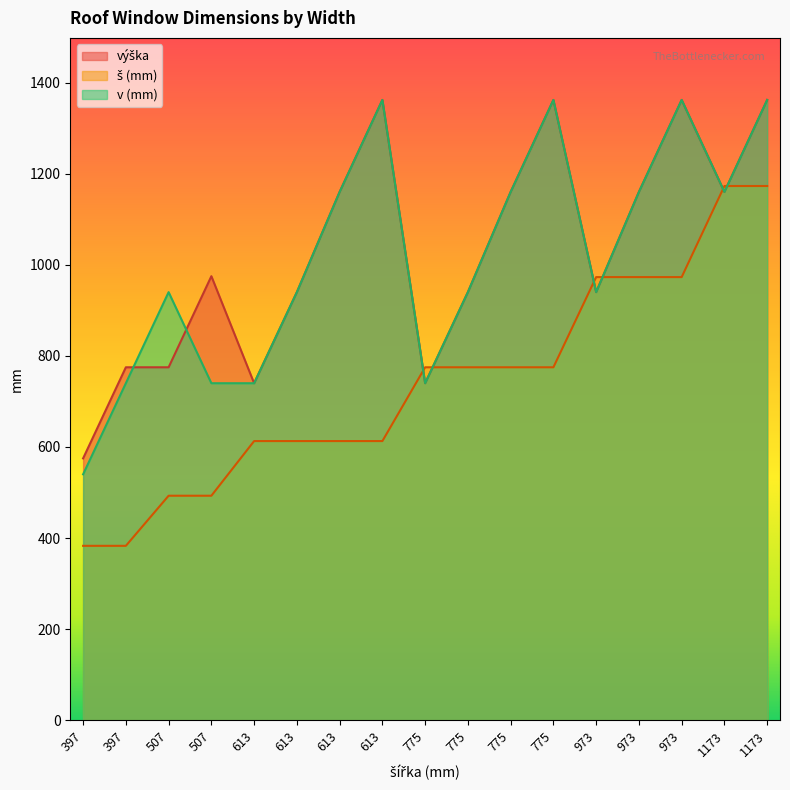

Rank the series at 613 from highest to lowest value.

výška, v (mm), š (mm)